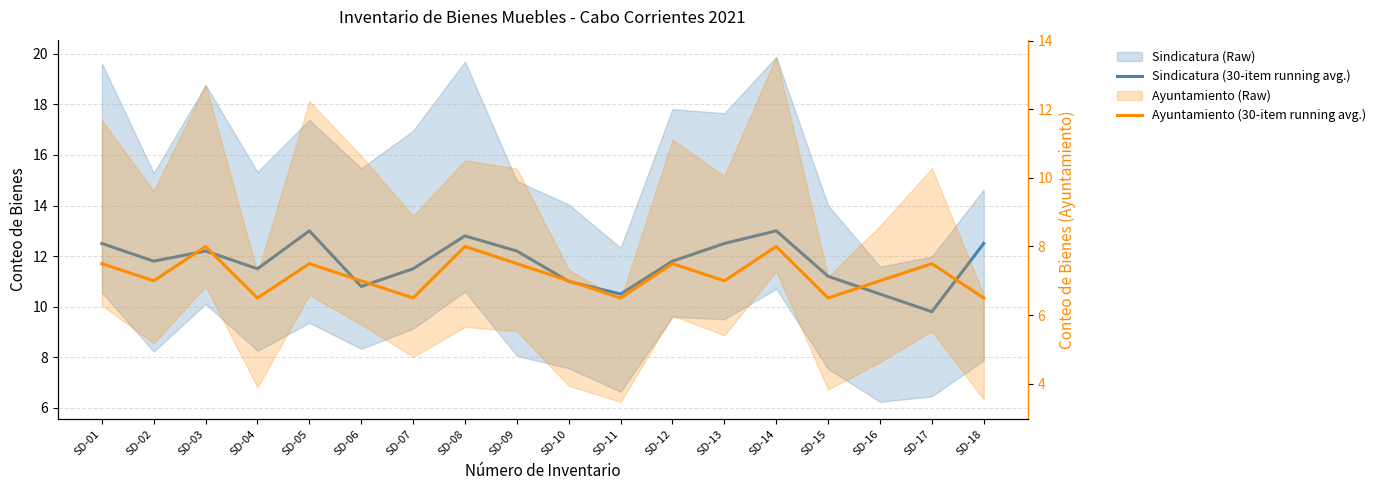

At which category is the sum across all series the highest?

SD-14